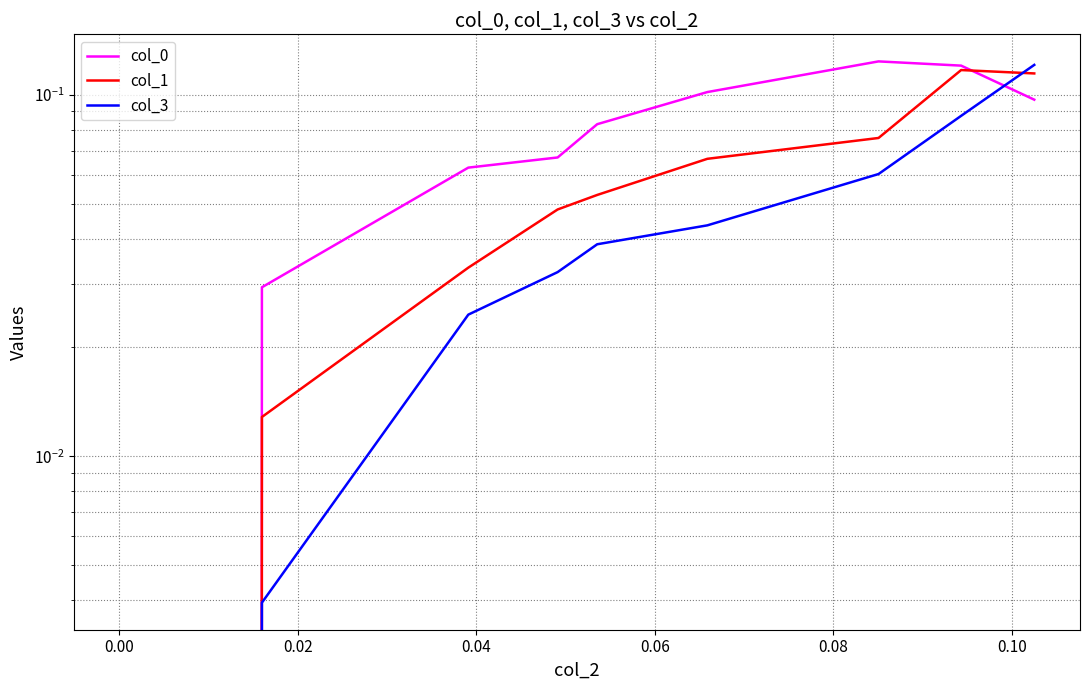

Between −0.02 and 0.00, which series saw the biggest shift?

col_0